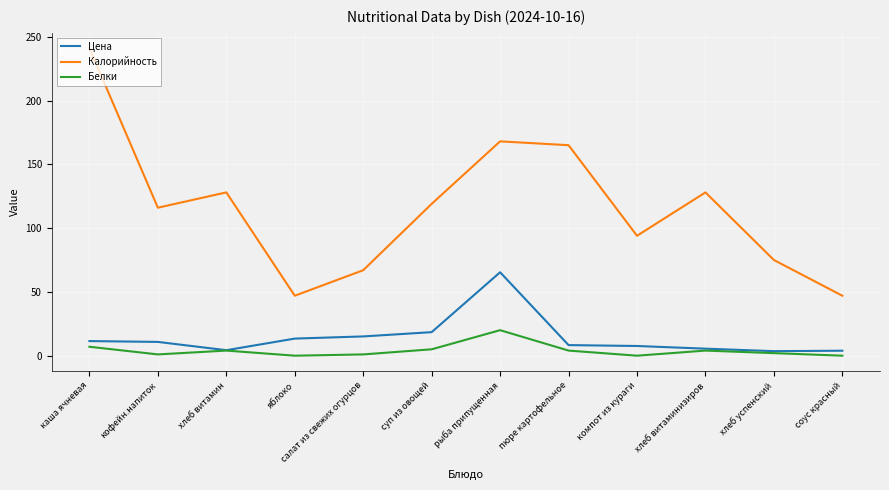

What is the difference between the highest and lowest values at компот из кураги?

94.0